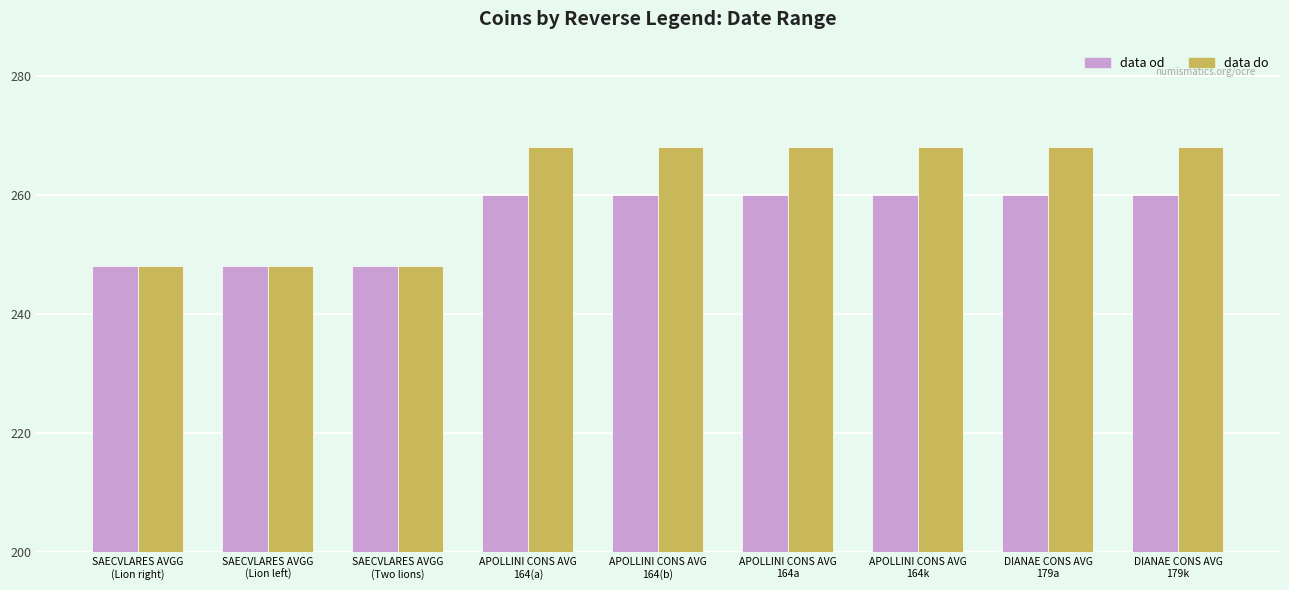

What is the label of the 1st bar from the left?

SAECVLARES AVGG
(Lion right)